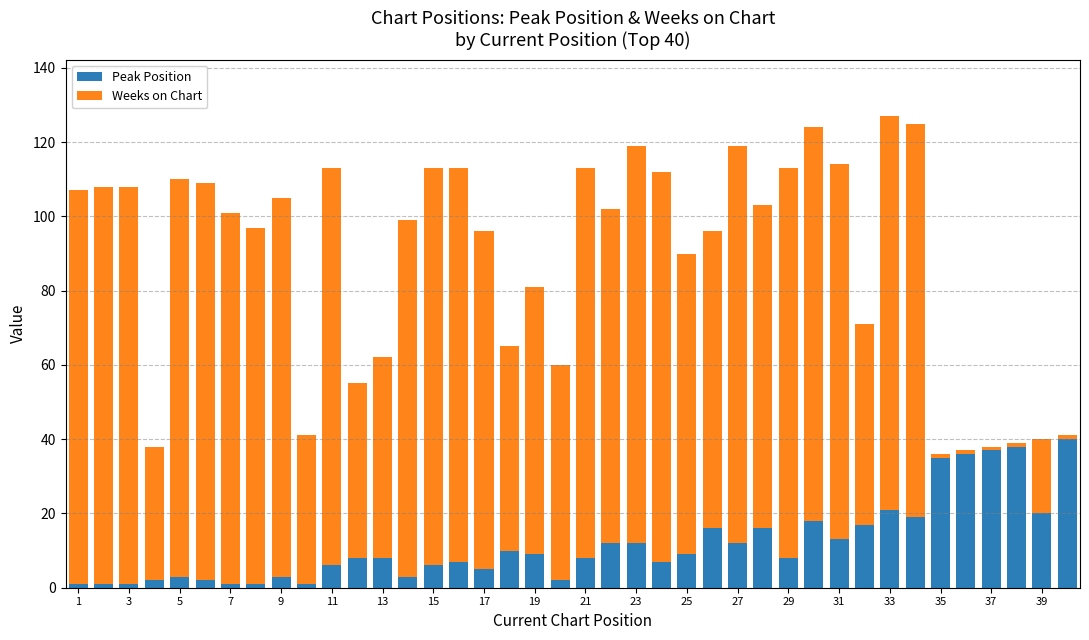

What is the maximum value for Peak Position?

40